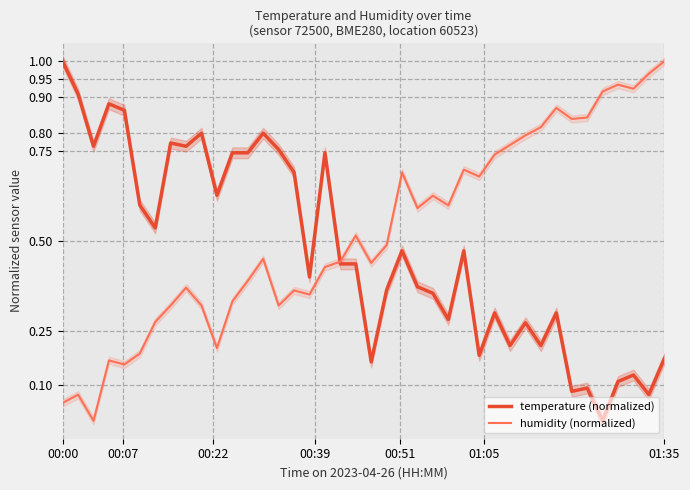

Does the chart display data point markers on the line(s)?

No